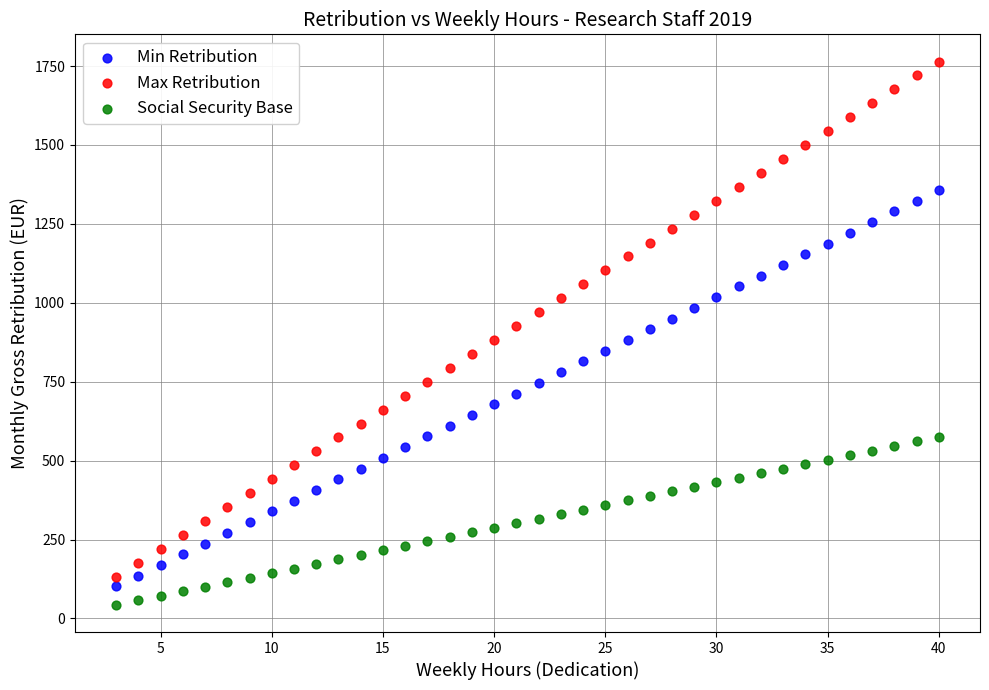

Across all data points, what is the range of Y values (max minus min)?

1721.3